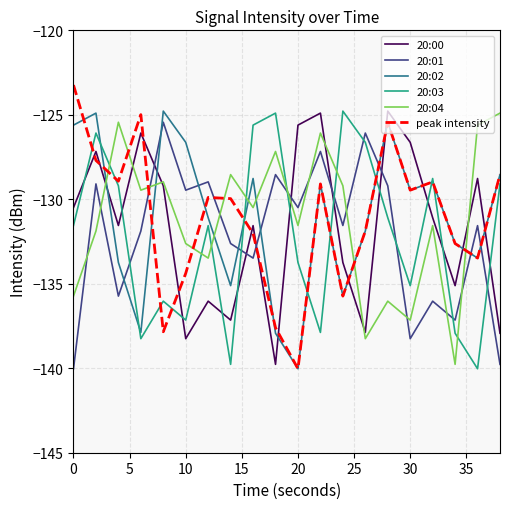

What are all the series names shown in the legend?

20:00, 20:01, 20:02, 20:03, 20:04, peak intensity